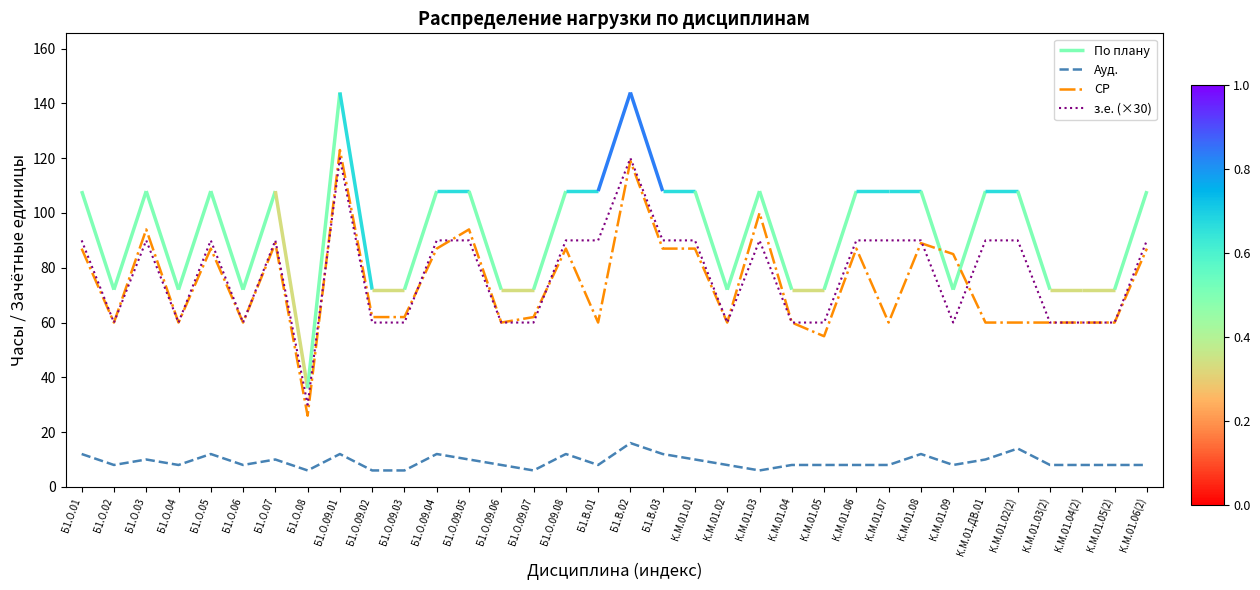

True or false: СР has a value of 123 at Б1.О.09.01.

True